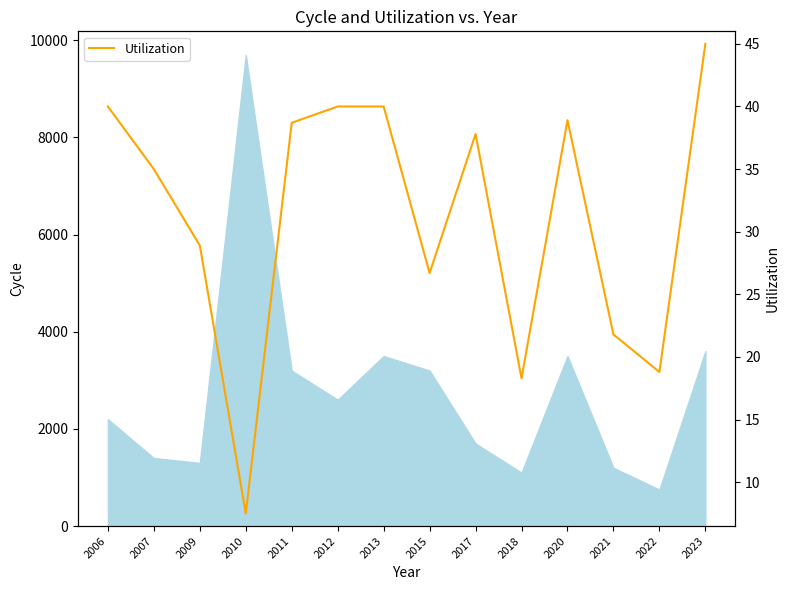

Rank the categories by value from lowest to highest.

2010, 2018, 2022, 2021, 2015, 2009, 2007, 2017, 2011, 2020, 2006, 2012, 2013, 2023